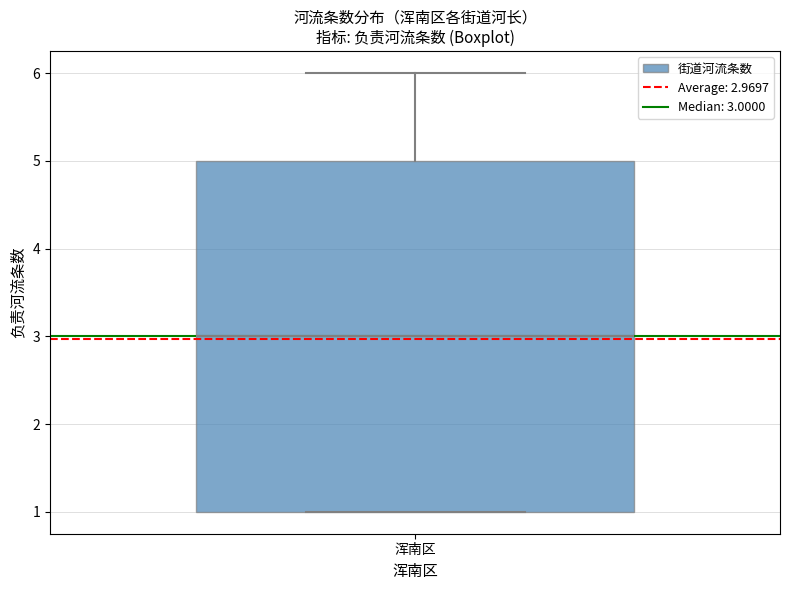

Where is the upper edge of the box for 浑南区 on the y-axis? The values are not printed on the chart, so give them approximately, as read against the axis.

5